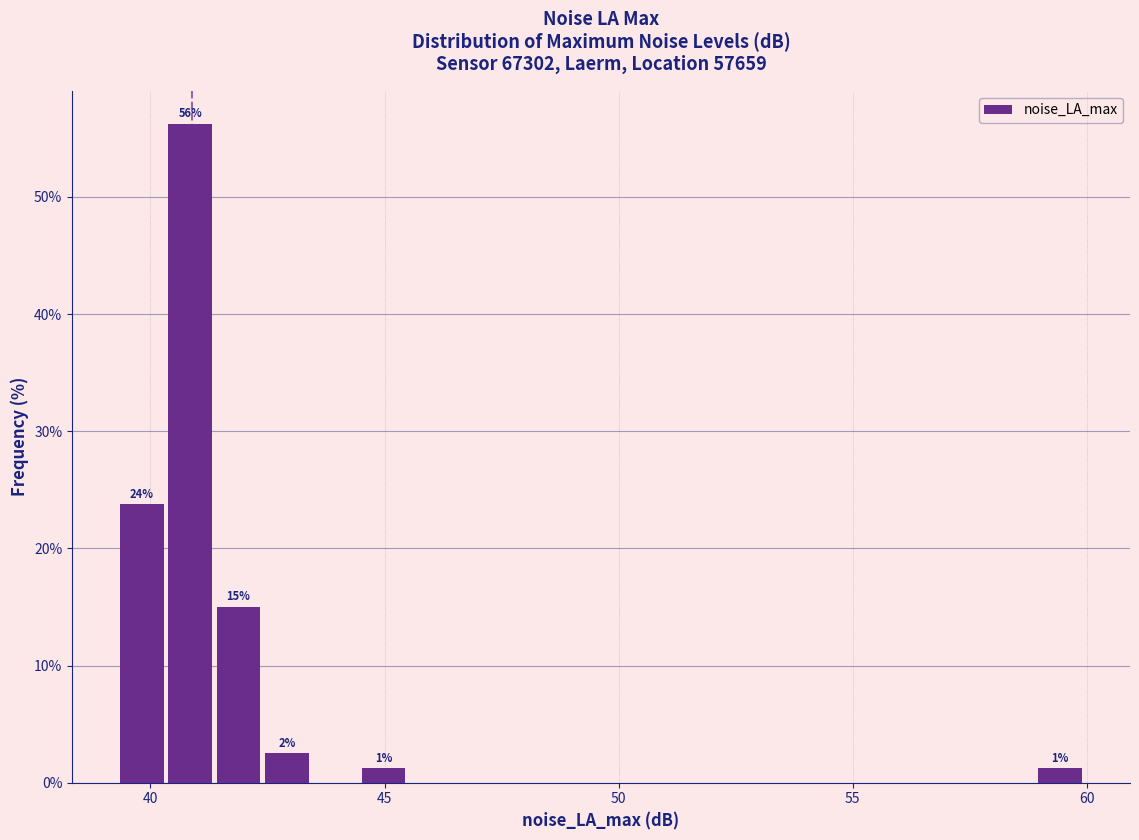

Around what value on the x-axis is the tallest bar? Give the approximate position of its centre, as read against the axis.

41.0